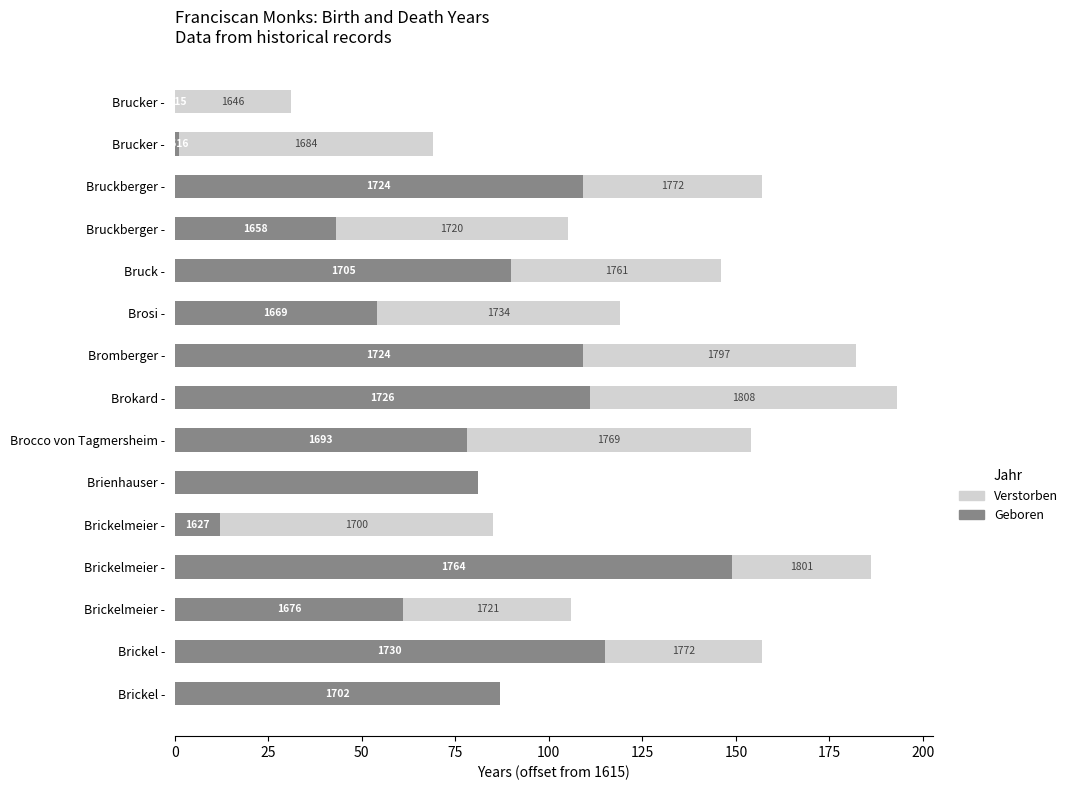

What is the difference between the maximum and minimum values in the Verstorben series?

82